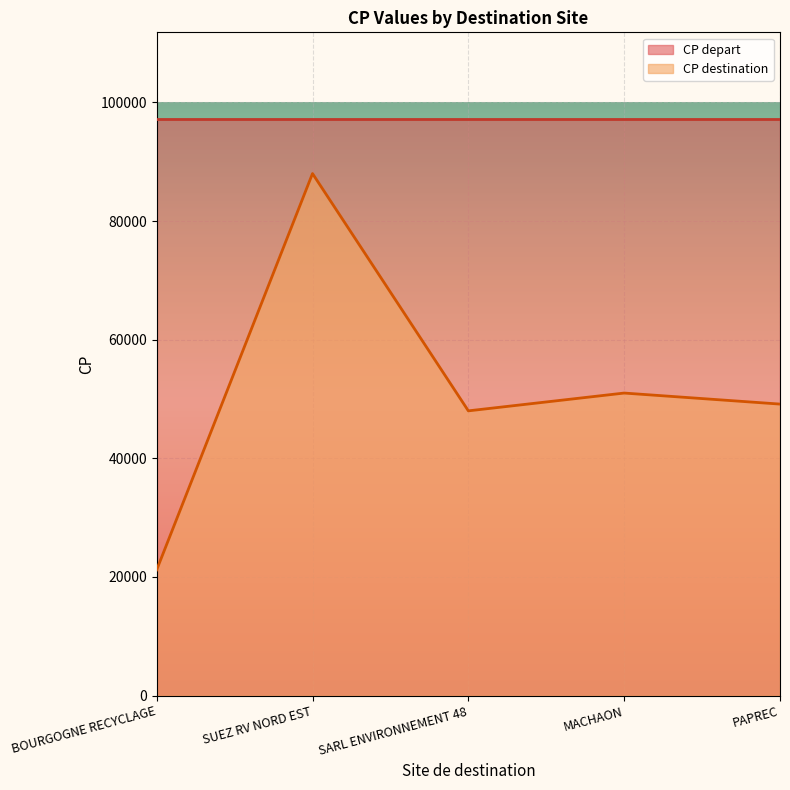

What position from the right is PAPREC?

1